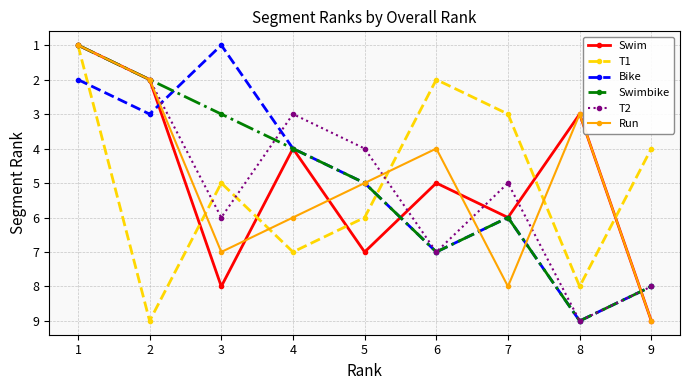

What are all the series names shown in the legend?

Swim, T1, Bike, Swimbike, T2, Run